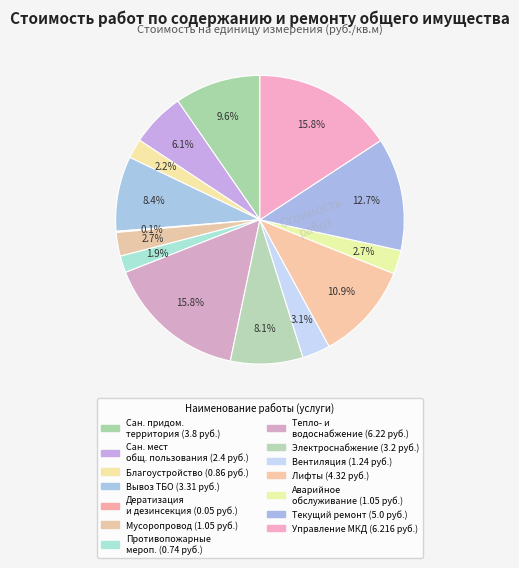

Which category has the smallest portion of the pie?

Работы по дератизации и дезинсекции